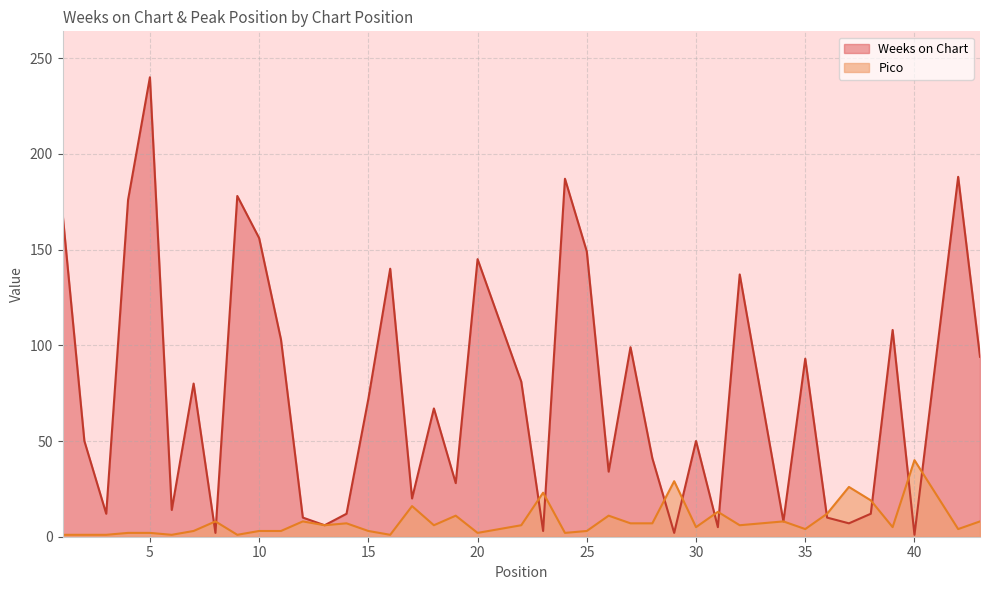

Reading left to right, list all the values displayed in this chart.

Weeks on Chart: 169	50	12	176	240	14	80	2	178	156	103	10	6	12	72	140	20	67	28	145	81	3	187	149	34	99	41	2	50	5	137	8	93	10	7	12	108	1	188	94
Pico: 1	1	1	2	2	1	3	8	1	3	3	8	6	7	3	1	16	6	11	2	6	23	2	3	11	7	7	29	5	13	6	8	4	12	26	19	5	40	4	8